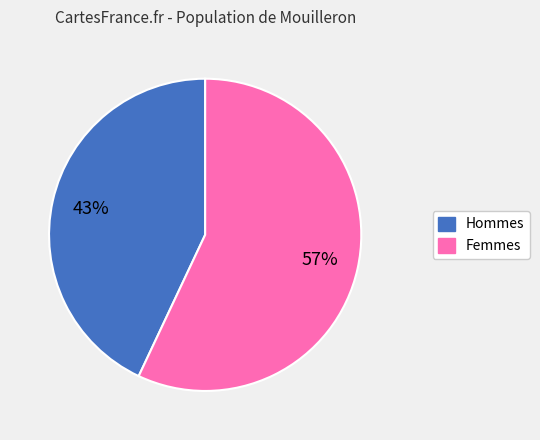

To the nearest percent, what is the average slice percentage?

50%